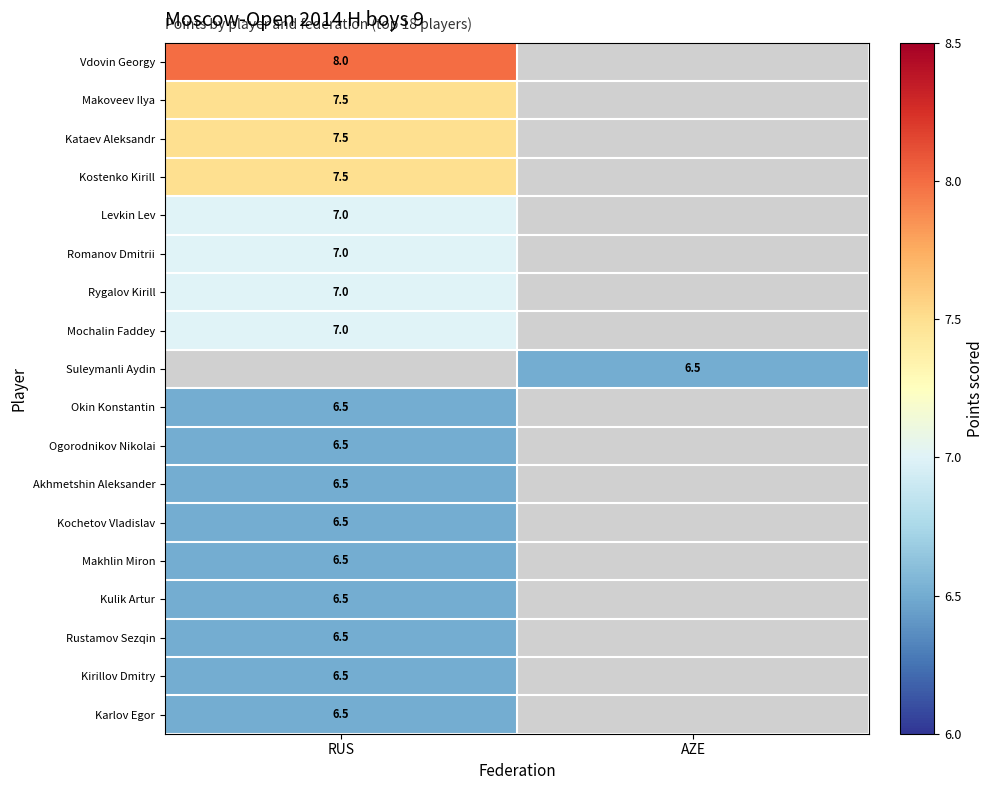

Is it true that Levkin Lev equals 4.1 at RUS?

False